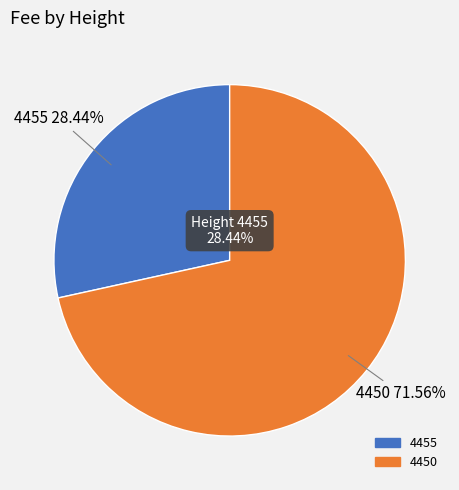

Which has a higher value, 4450 or 4455?

4450